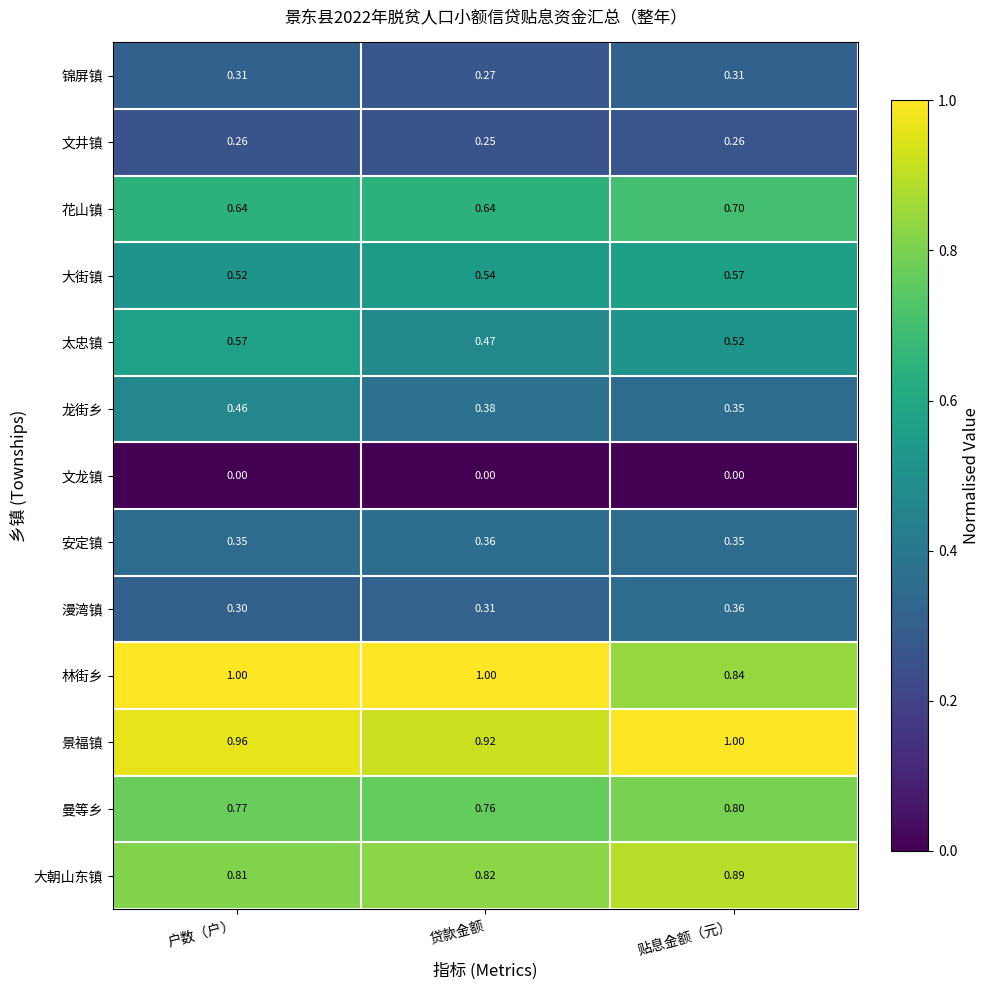

Between 户数（户） and 贴息金额（元）, which series saw the biggest shift?

林街乡